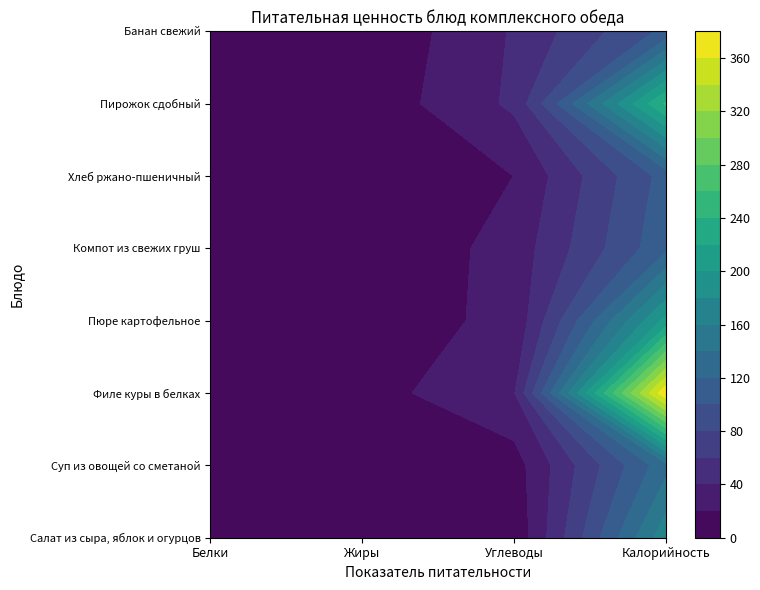

Rank the categories by Банан свежий value from lowest to highest.

Жиры, Белки, Углеводы, Калорийность